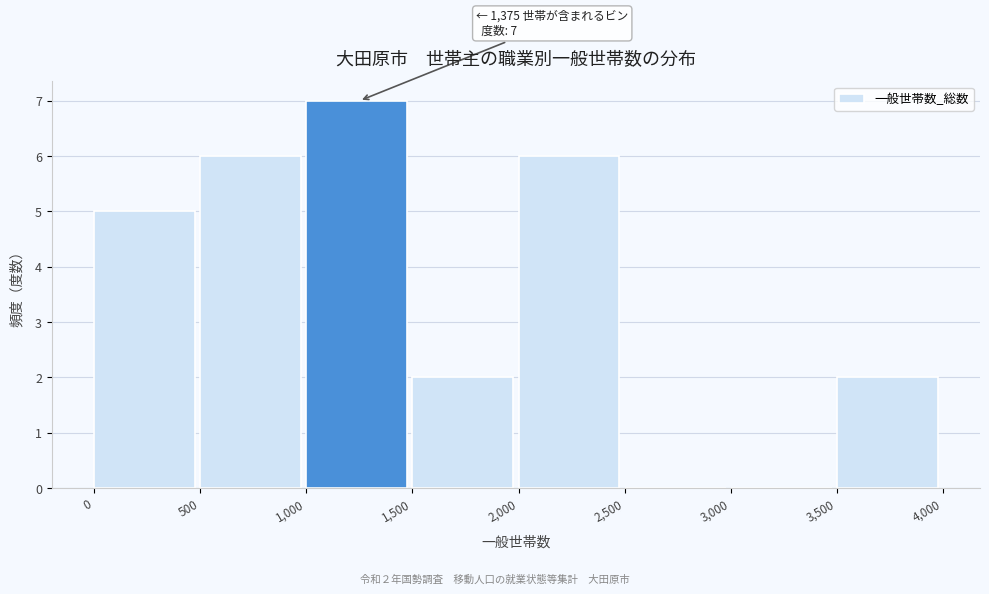

Over which range of the x-axis is the bar tallest?

1,000 to 1,500